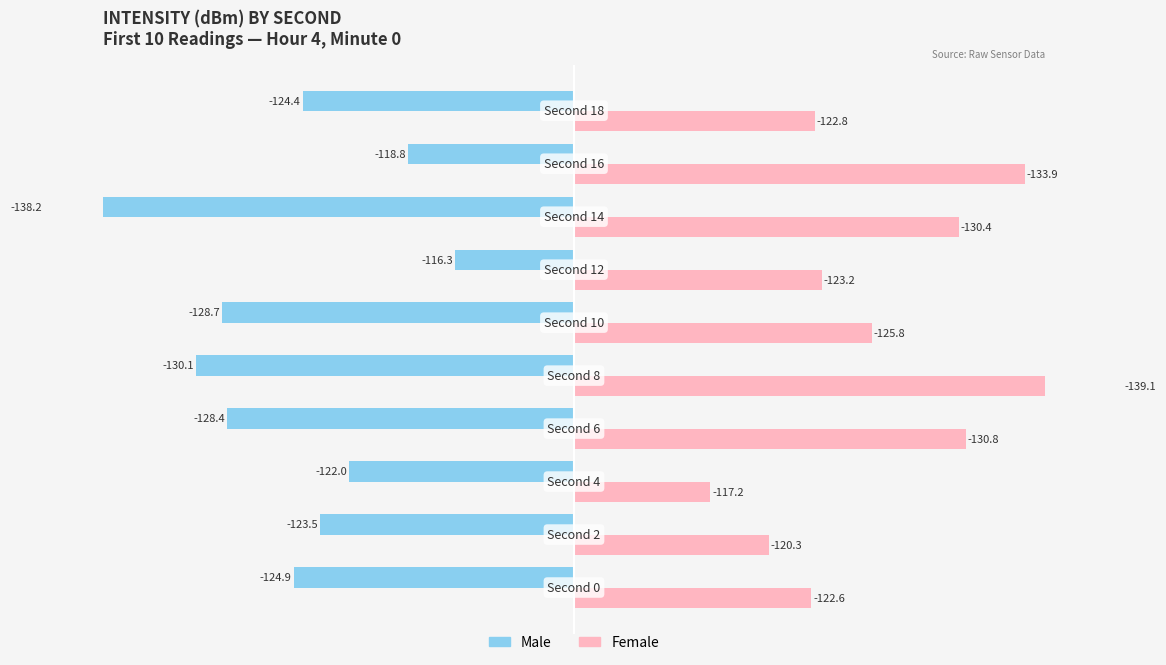

How many series are shown in this chart?

2